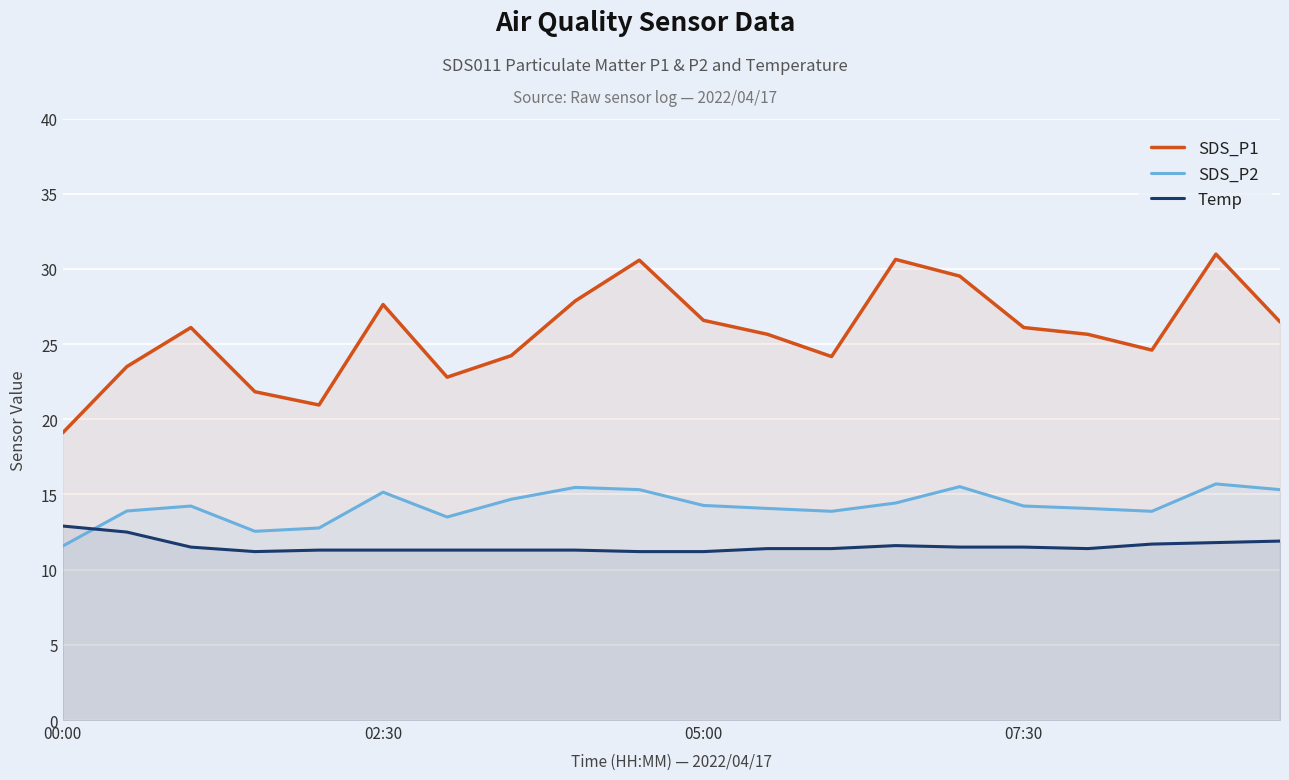

Does the chart display data point markers on the line(s)?

No